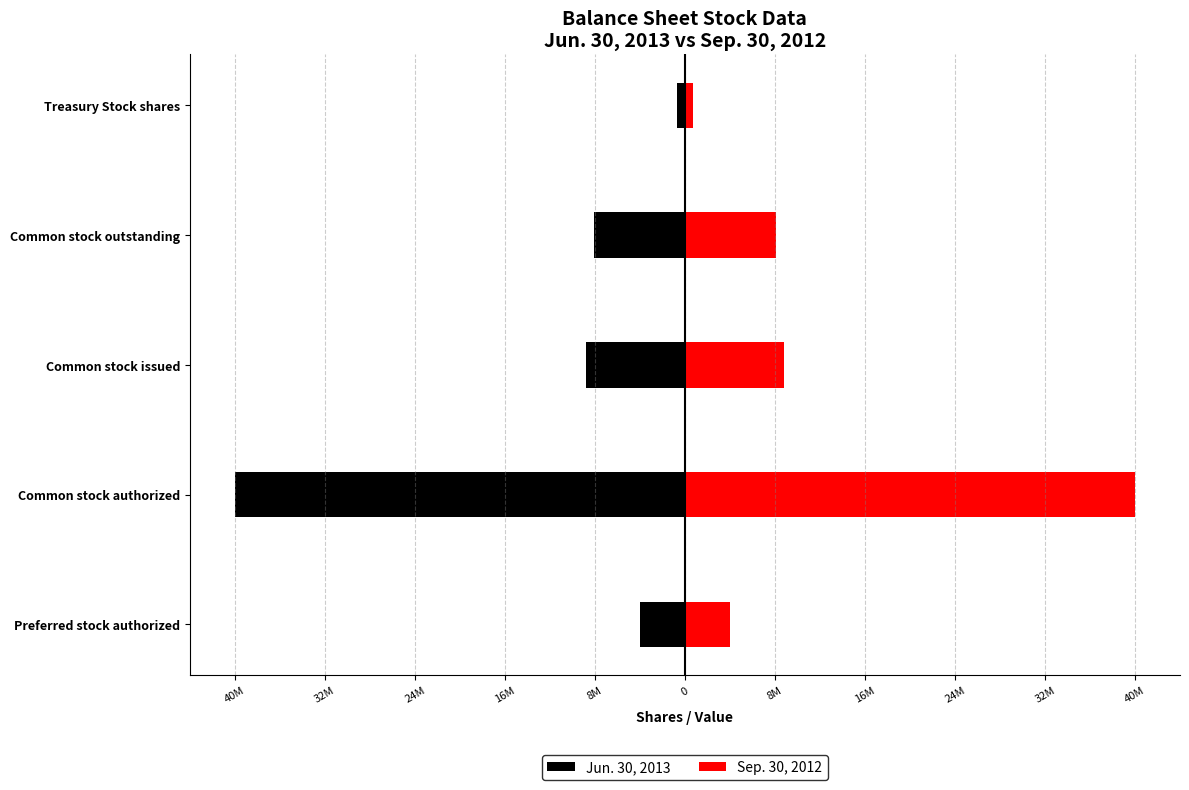

Reading left to right, what are all the values shown in this chart?

Jun. 30, 2013: -4000000	-40000000	-8819095	-8112685	-706410
Sep. 30, 2012: 4000000	40000000	8811595	8105185	706410